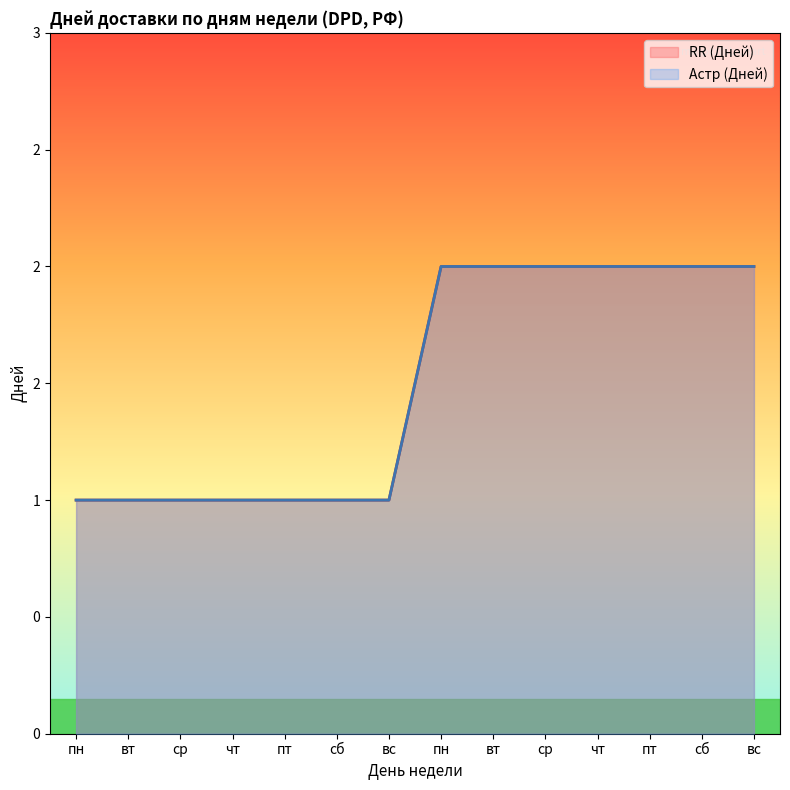

Reading left to right, what are all the values shown in this chart?

RR (Дней): 1	1	1	1	1	1	1	2	2	2	2	2	2	2
Астр (Дней): 1	1	1	1	1	1	1	2	2	2	2	2	2	2